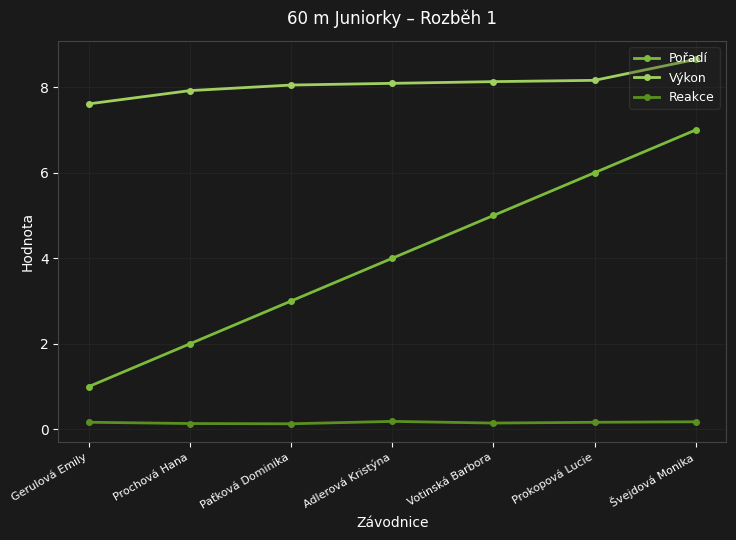

How many lines are shown in the chart?

3